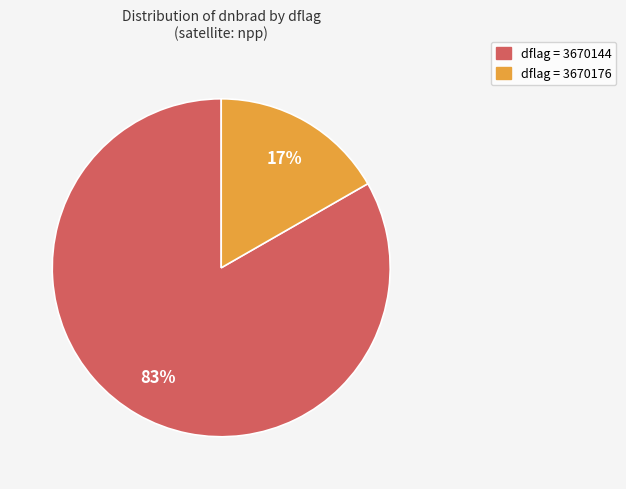

Does any single category account for the majority?

Yes